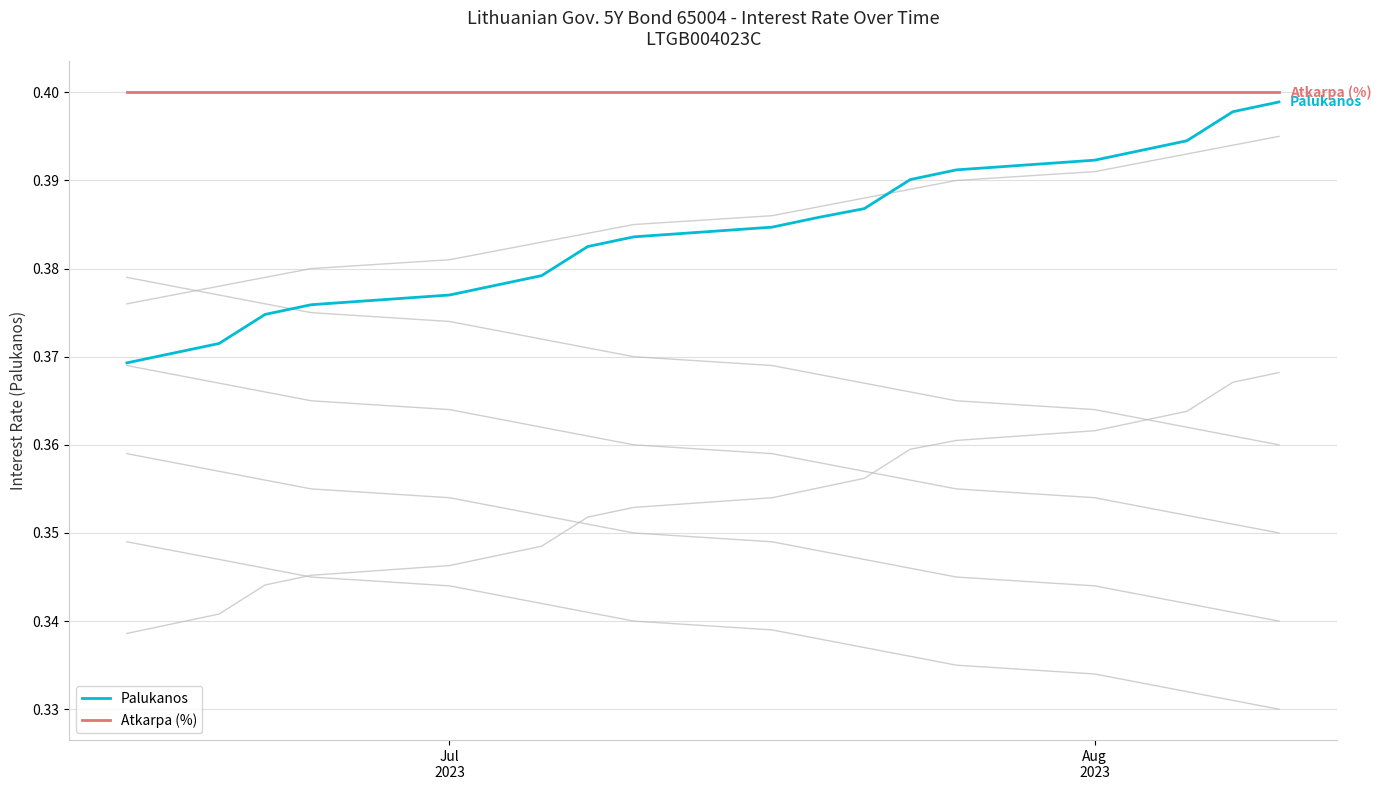

True or false: Atkarpa (%) has more than 1 points higher than both neighbors.

False